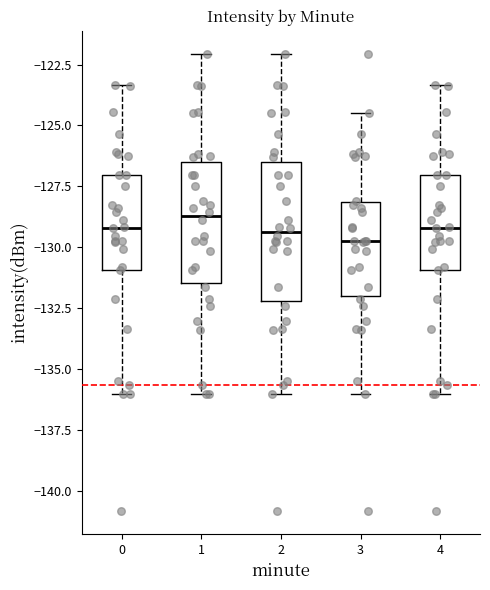

Reading left to right, read every box against the y-axis: the position of its median line, the range the box covers, and the ends of its whiskers. The values are not printed on the chart, so give them approximately, as read against the axis.

0: median -129.0, box -131.0 to -127.0, whiskers -136.0 to -123.5
1: median -128.5, box -131.5 to -126.5, whiskers -136.0 to -122.0
2: median -129.5, box -132.0 to -126.5, whiskers -136.0 to -122.0
3: median -129.5, box -132.0 to -128.0, whiskers -136.0 to -124.5
4: median -129.0, box -131.0 to -127.0, whiskers -136.0 to -123.5